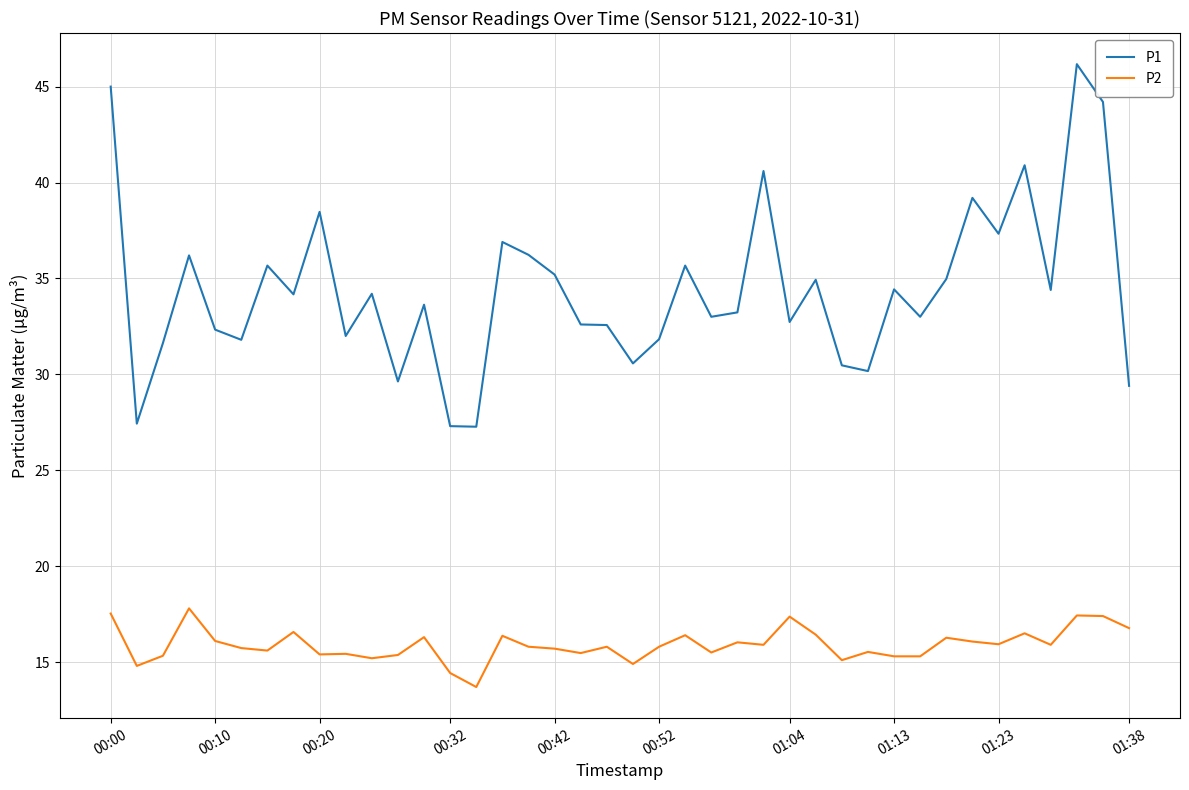

List the series in order of their peak value, lowest first.

P2, P1